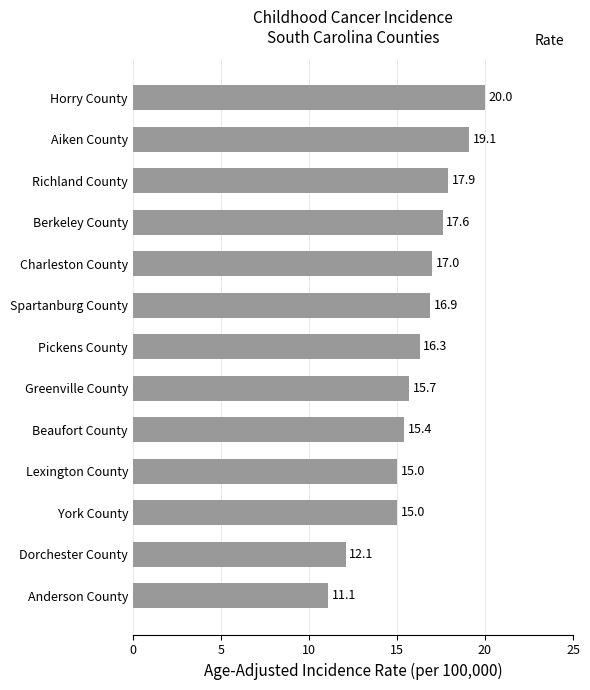

What is the change in value from Richland County to Aiken County?

+1.2